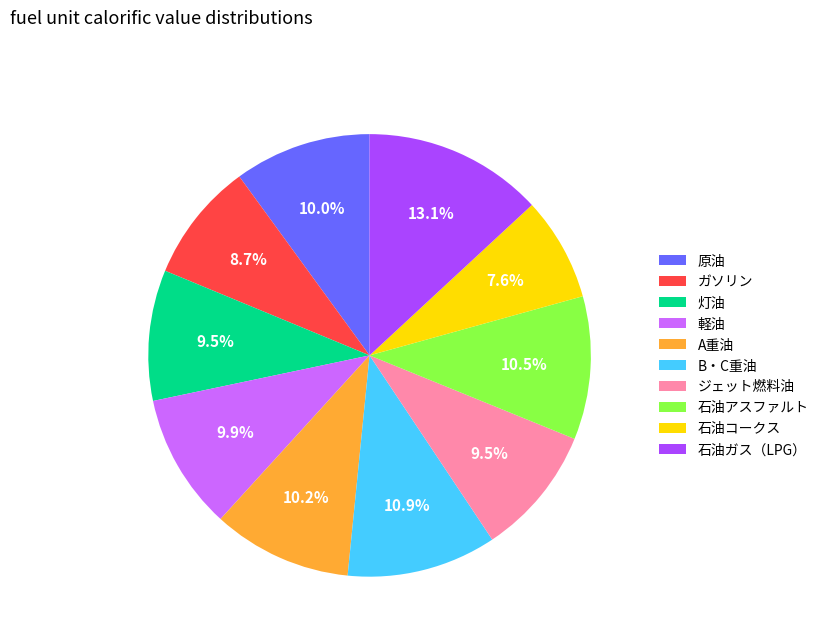

Combined, do A重油 and 原油 account for over 50%?

No